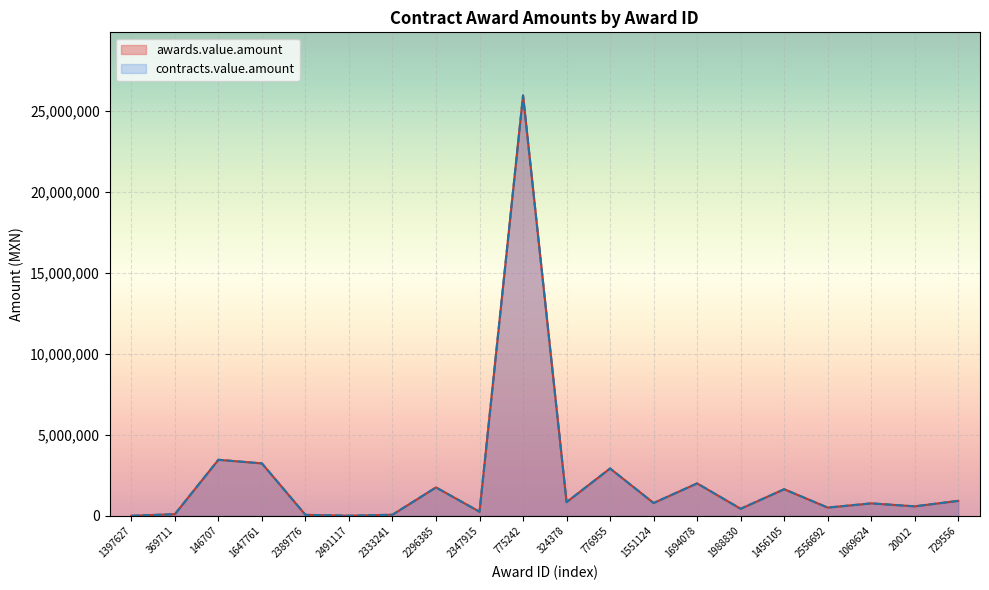

True or false: contracts.value.amount and awards.value.amount intersect in this chart.

False